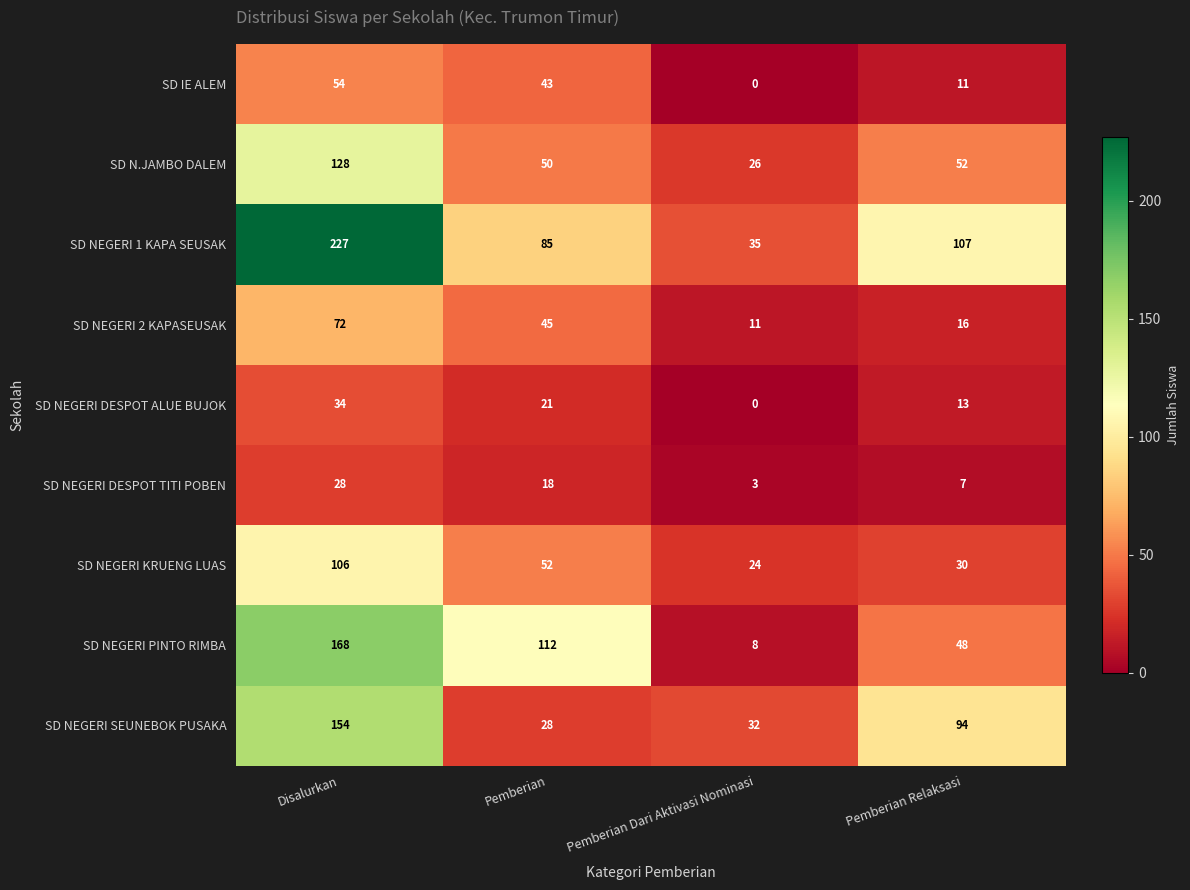

What is the sum of all SD NEGERI DESPOT TITI POBEN values?

56